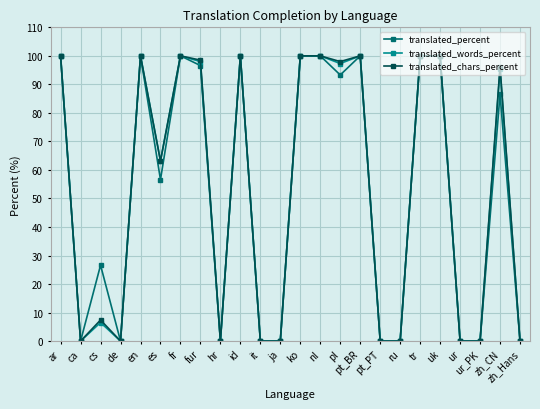

What position from the left is fur?

8